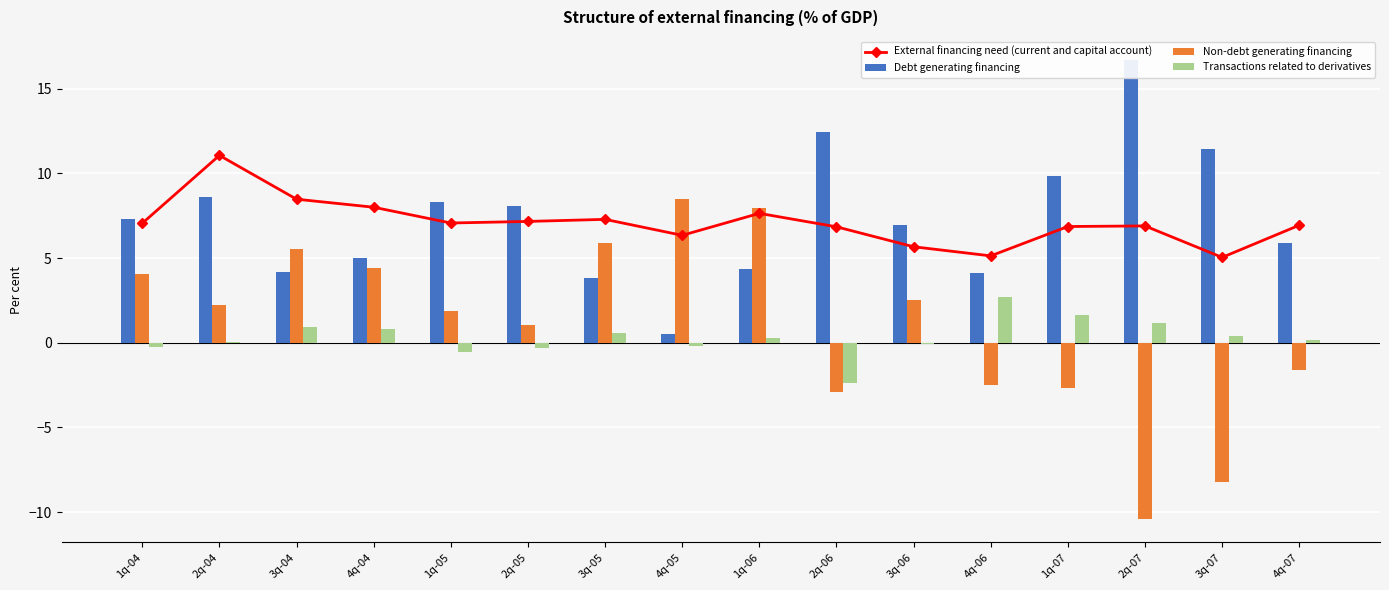

What is the smallest value displayed?

-10.4